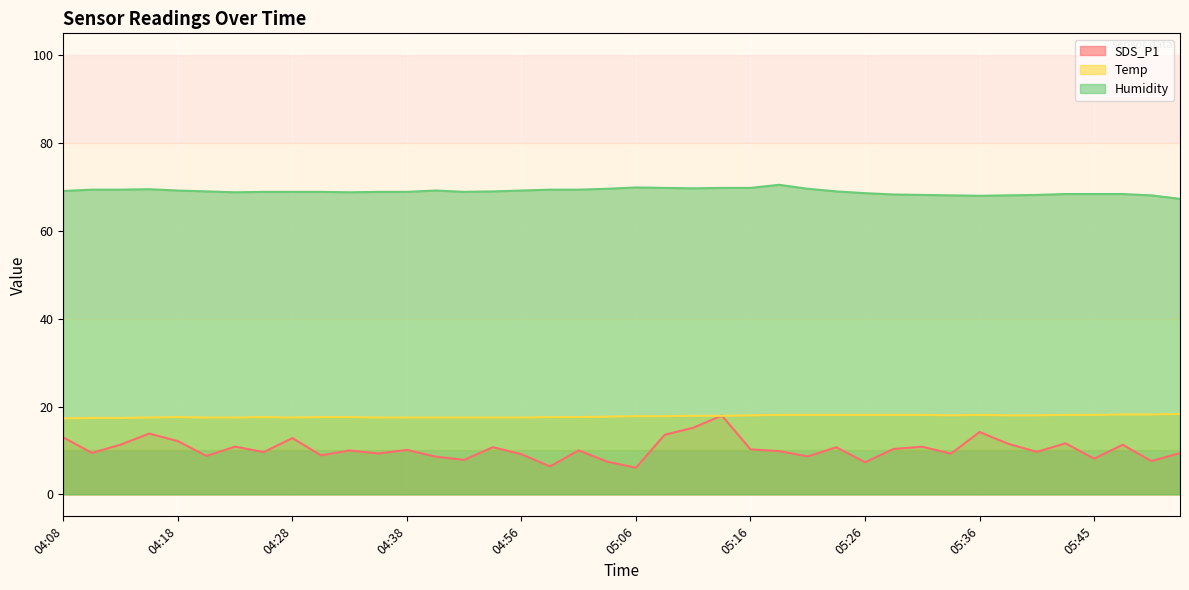

Reading left to right, what are all the values shown in this chart?

SDS_P1: 04:08=13.0	04:11=9.4	04:13=11.3	04:16=13.8	04:18=12.1	04:21=8.8	04:23=10.9	04:26=9.6	04:28=12.8	04:31=8.9	04:33=10.0	04:35=9.3	04:38=10.1	04:46=8.6	04:49=7.8	04:51=10.8	04:56=9.2	04:59=6.4	05:01=10.0	05:04=7.5	05:06=6.1	05:09=13.6	05:11=15.2	05:13=17.9	05:16=10.2	05:18=9.8	05:21=8.7	05:23=10.7	05:26=7.3	05:28=10.3	05:30=10.8	05:33=9.3	05:36=14.2	05:38=11.5	05:40=9.7	05:43=11.6	05:45=8.2	05:48=11.3	05:50=7.6	05:53=9.4
Temp: 04:08=17.3	04:11=17.4	04:13=17.4	04:16=17.5	04:18=17.6	04:21=17.5	04:23=17.5	04:26=17.6	04:28=17.5	04:31=17.6	04:33=17.6	04:35=17.5	04:38=17.5	04:46=17.5	04:49=17.5	04:51=17.5	04:56=17.5	04:59=17.6	05:01=17.6	05:04=17.7	05:06=17.8	05:09=17.8	05:11=17.9	05:13=17.9	05:16=18.0	05:18=18.1	05:21=18.1	05:23=18.1	05:26=18.1	05:28=18.1	05:30=18.1	05:33=18.0	05:36=18.1	05:38=18.0	05:40=18.0	05:43=18.1	05:45=18.1	05:48=18.2	05:50=18.2	05:53=18.3
Humidity: 04:08=69.1	04:11=69.4	04:13=69.4	04:16=69.5	04:18=69.2	04:21=69.0	04:23=68.8	04:26=68.9	04:28=68.9	04:31=68.9	04:33=68.8	04:35=68.9	04:38=68.9	04:46=69.2	04:49=68.9	04:51=69.0	04:56=69.2	04:59=69.4	05:01=69.4	05:04=69.6	05:06=69.9	05:09=69.8	05:11=69.7	05:13=69.8	05:16=69.8	05:18=70.5	05:21=69.6	05:23=69.0	05:26=68.6	05:28=68.3	05:30=68.2	05:33=68.1	05:36=68.0	05:38=68.1	05:40=68.2	05:43=68.4	05:45=68.4	05:48=68.4	05:50=68.1	05:53=67.3